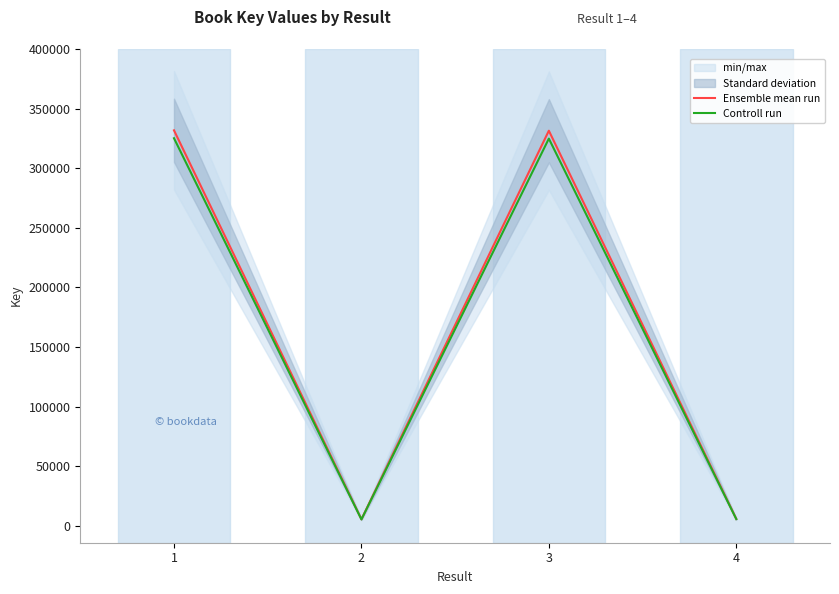

Is it true that Ensemble mean run equals 331461.0 at 3?

True